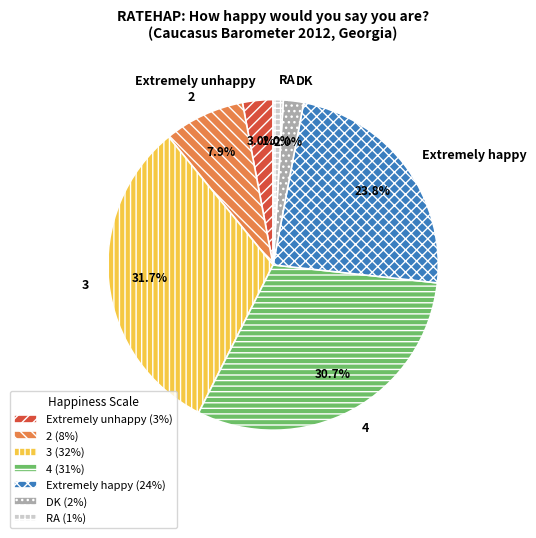

Rank the categories by value from lowest to highest.

RA, DK, Extremely unhappy, 2, Extremely happy, 4, 3